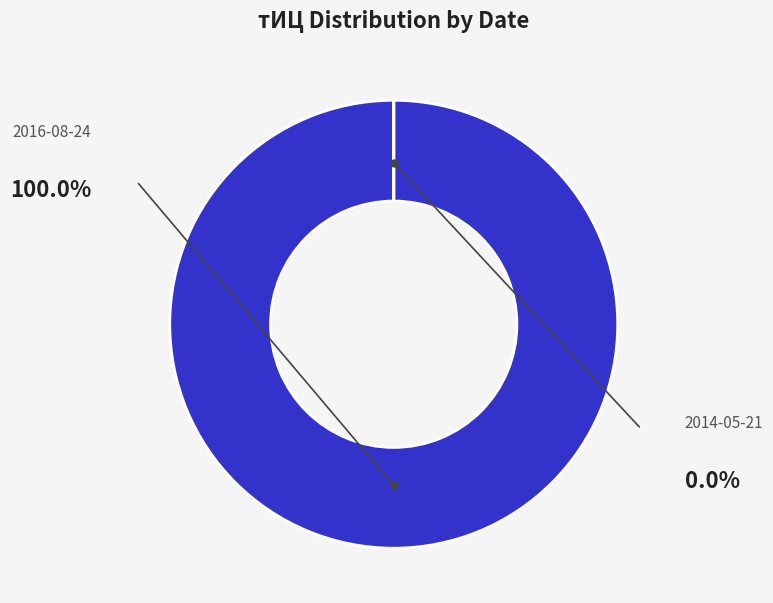

Does any single category account for the majority?

Yes